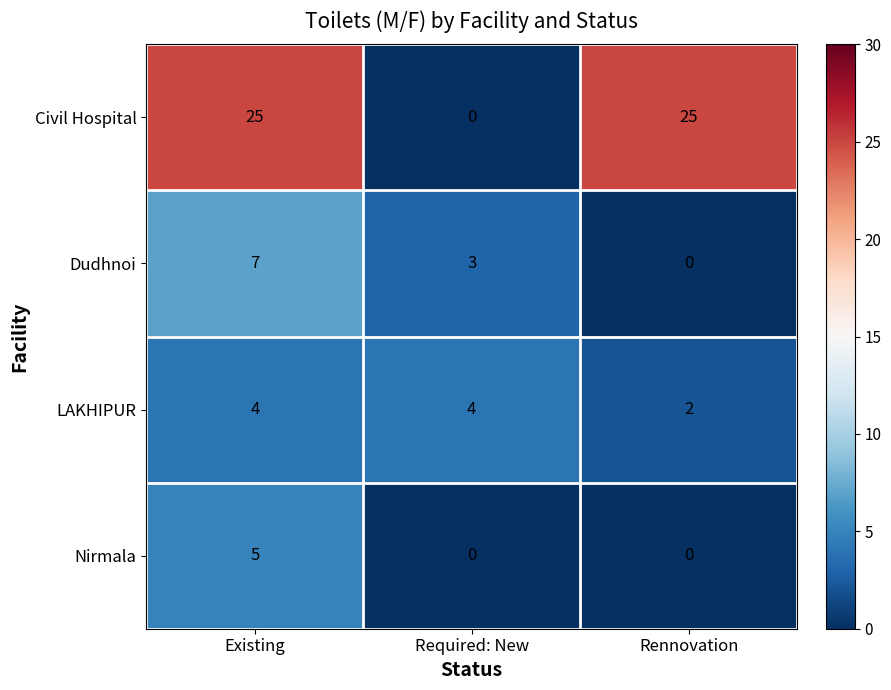

What is the greatest value displayed?

25